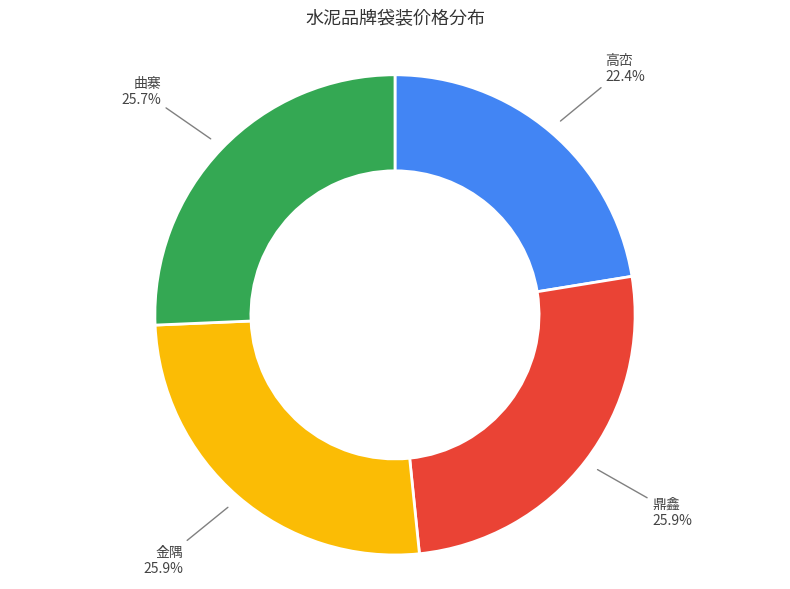

Does 金隅 represent more than half of the total?

No